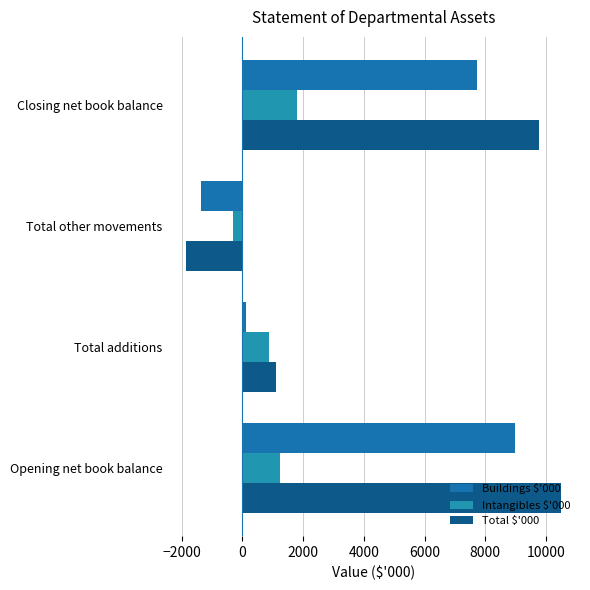

How many data points does each series have?

4